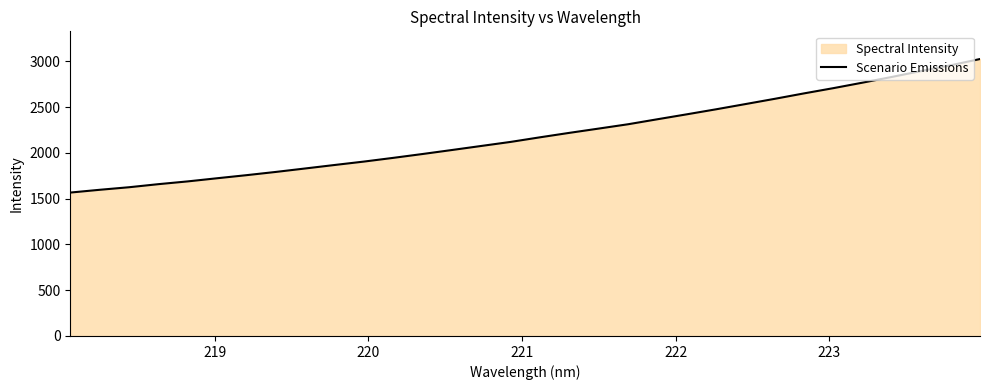

How many data points are above 2171?

16